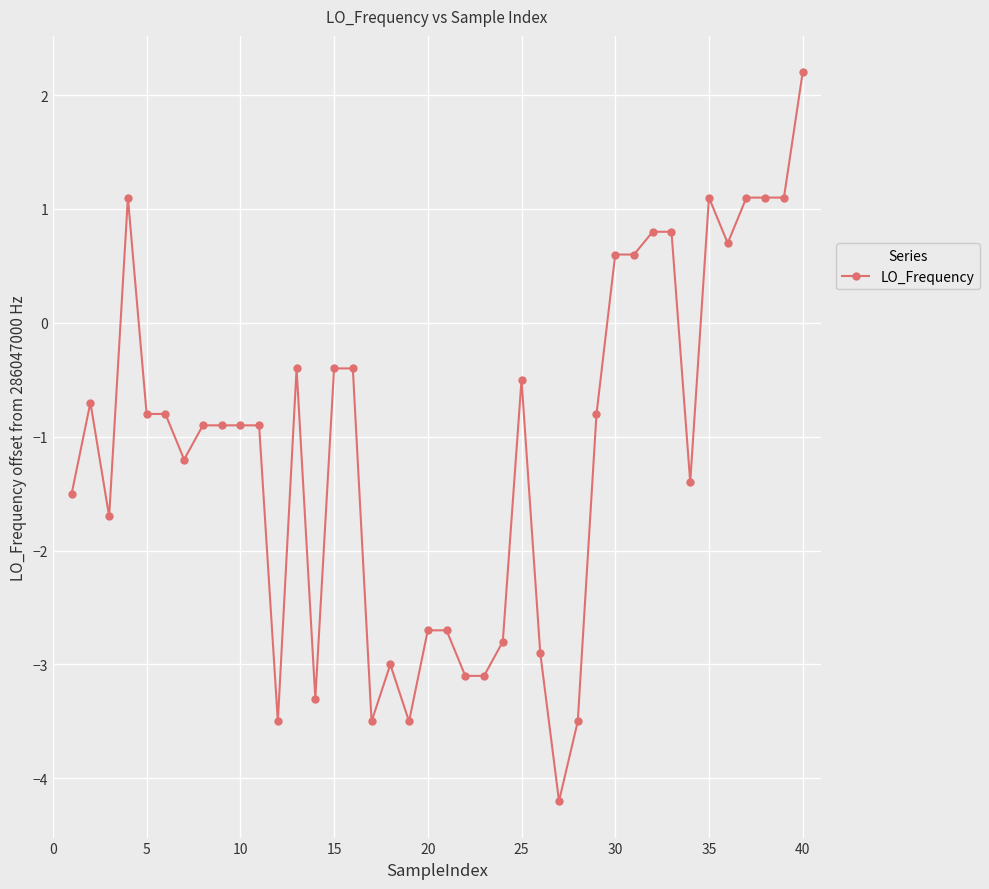

What is the difference between the maximum and second lowest values?

5.7